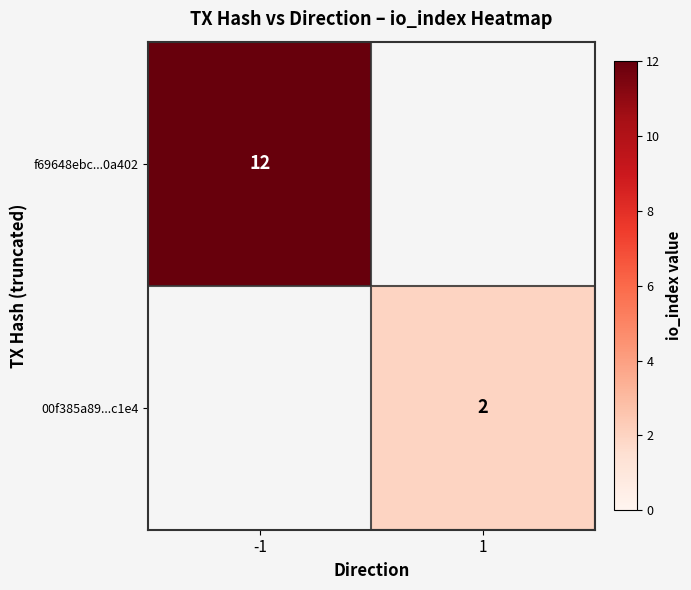

What value does the f69648ebc...0a402 series have at -1?

12.0